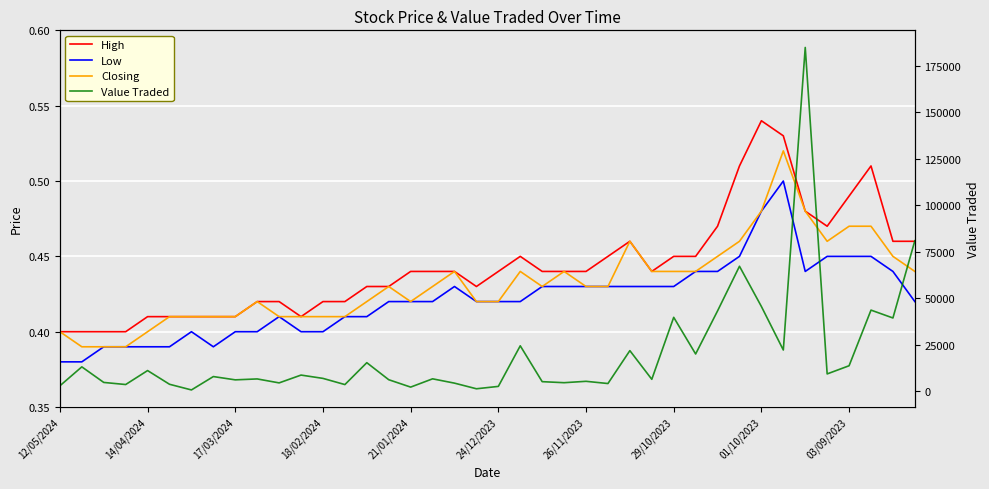

True or false: Low and Closing intersect in this chart.

False